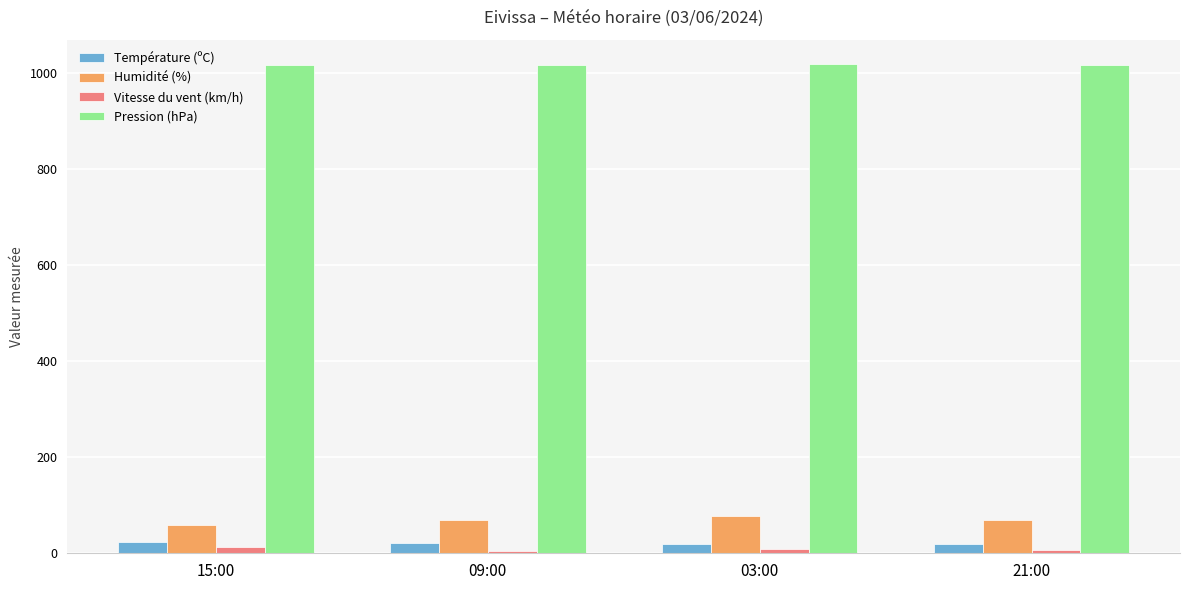

Which series has the largest total across all categories?

Pression (hPa)